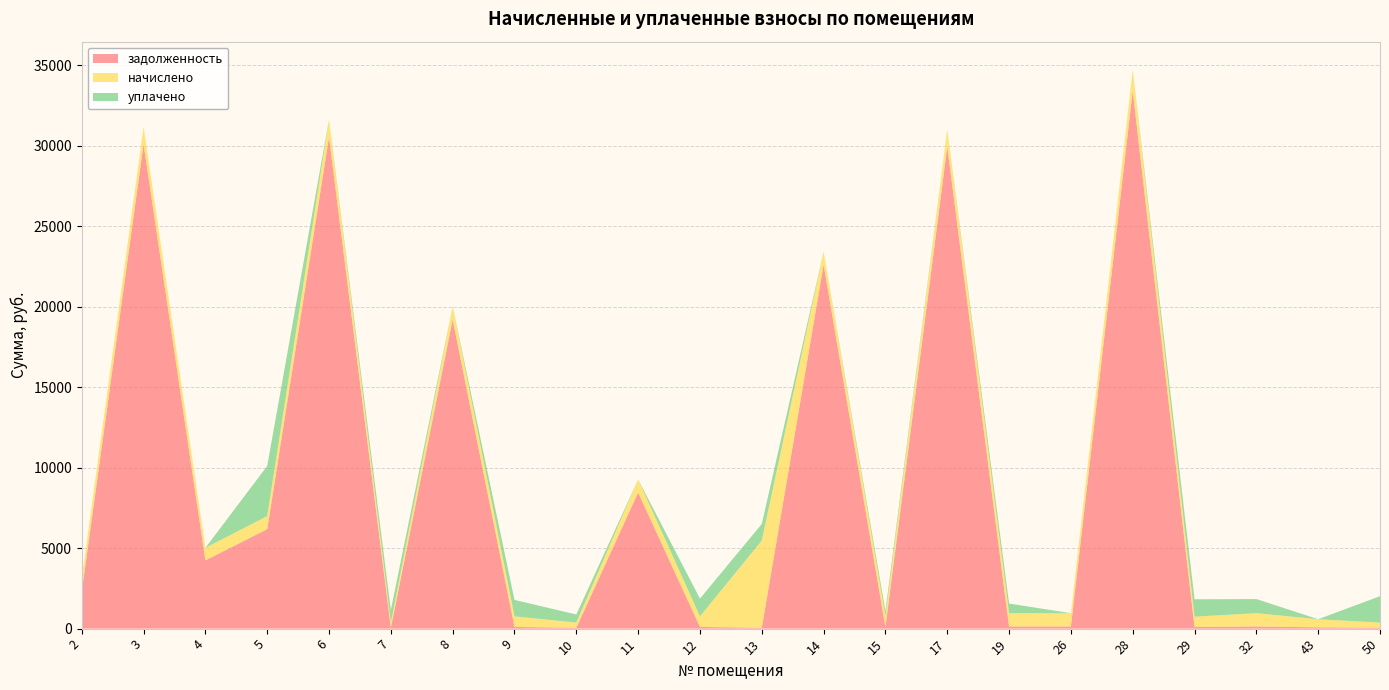

Reading right to left, extract all data points from this chart.

задолженность: 52.2	81.0	132.9	102.9	33421.8	132.9	132.6	29959.2	105.8	22619.2	52.2	105.8	8456.1	52.2	105.8	19207.4	52.2	30558.5	6180.9	4241.4	30109.0	2296.4
начислено: 325.0	504.4	827.6	641.1	1314.2	827.6	825.8	1065.6	658.9	804.5	5422.6	658.9	811.6	325.0	658.9	829.4	325.0	1086.9	813.4	776.1	1070.9	824.1
уплачено: 1638.5	0.0	876.7	1078.0	0.0	0.0	600.5	0.0	329.2	0.0	1032.3	1102.2	0.0	501.3	1019.4	0.0	777.6	0.0	3115.0	0.0	0.0	0.0